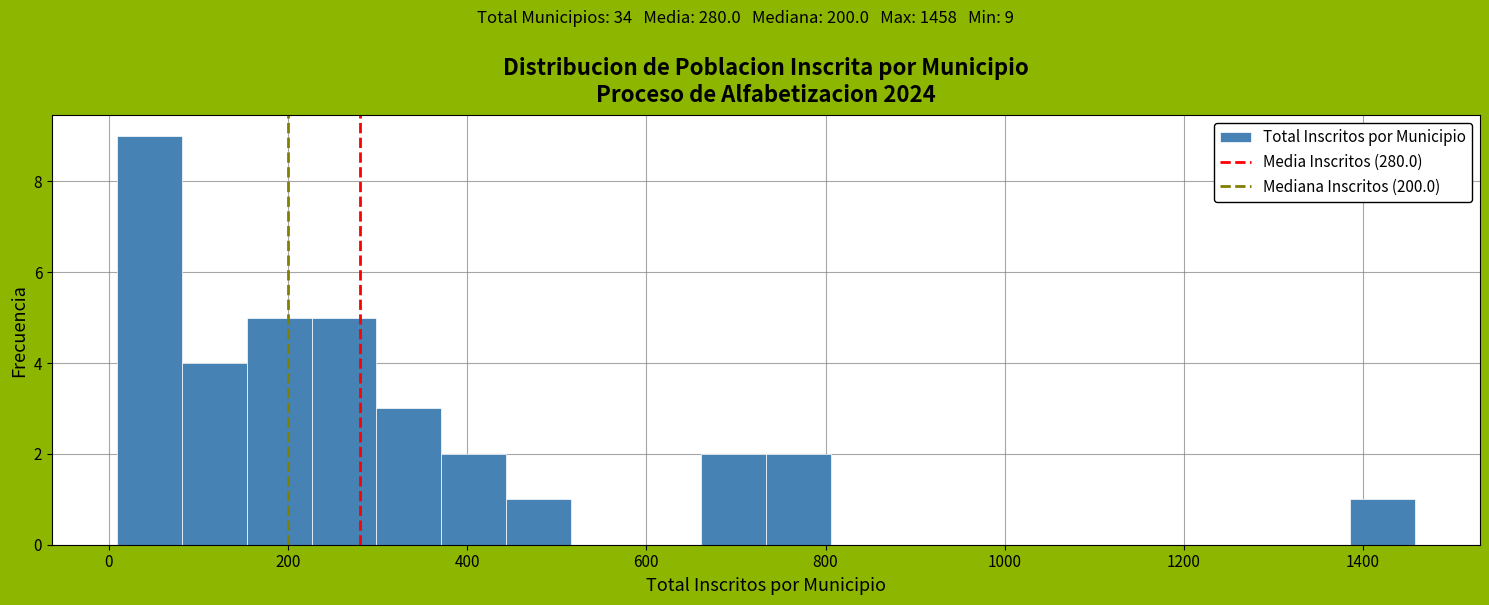

Around what value on the x-axis is the tallest bar? Give the approximate position of its centre, as read against the axis.

40